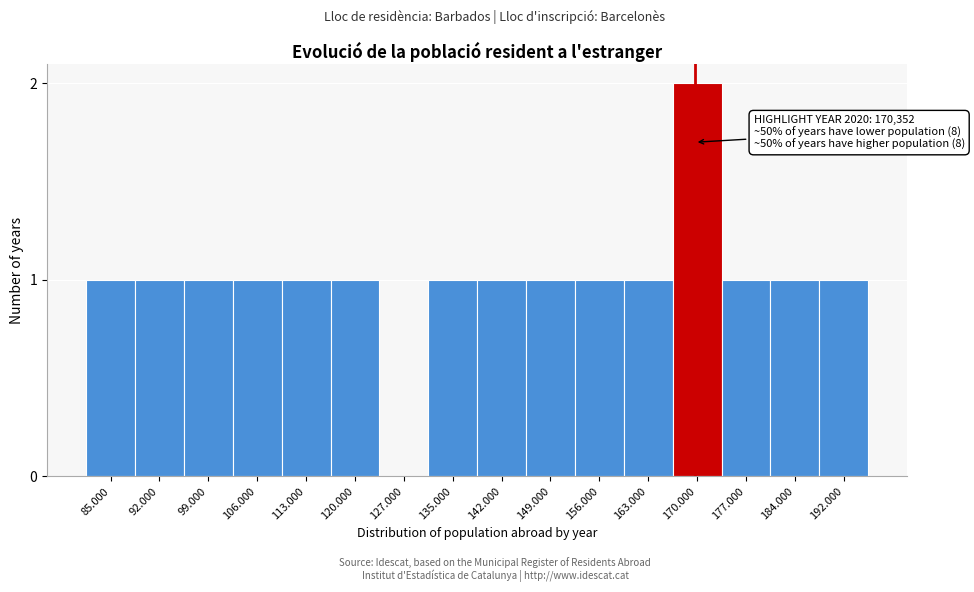

Reading right to left, extract all data points from this chart.

192.000=1	184.000=1	177.000=1	170.000=2	163.000=1	156.000=1	149.000=1	142.000=1	135.000=1	127.000=0	120.000=1	113.000=1	106.000=1	99.000=1	92.000=1	85.000=1